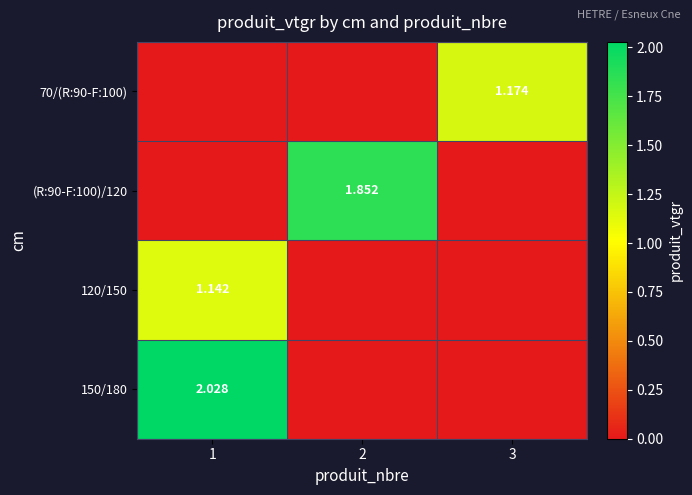

Is it true that 120/150 equals 0.0 at 2?

True